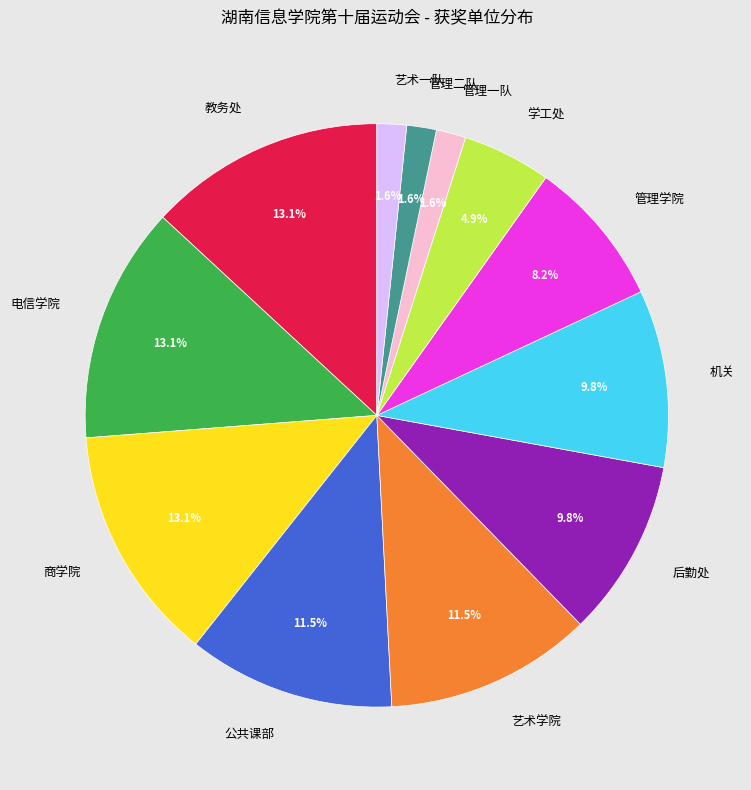

What percentage is the 管理二队 slice, to the nearest percent?

2%